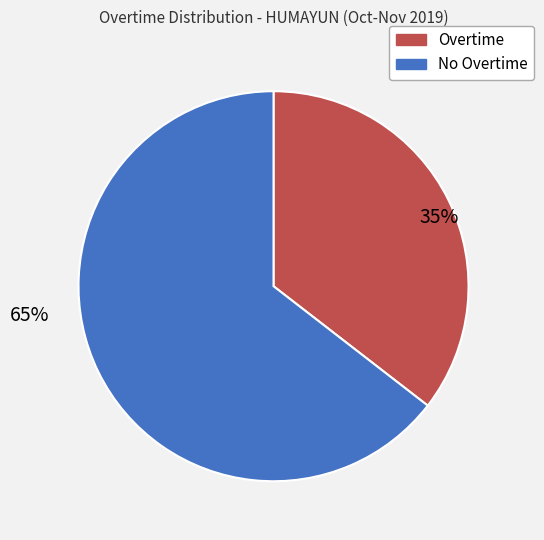

Rank the categories by value from lowest to highest.

Overtime, No Overtime